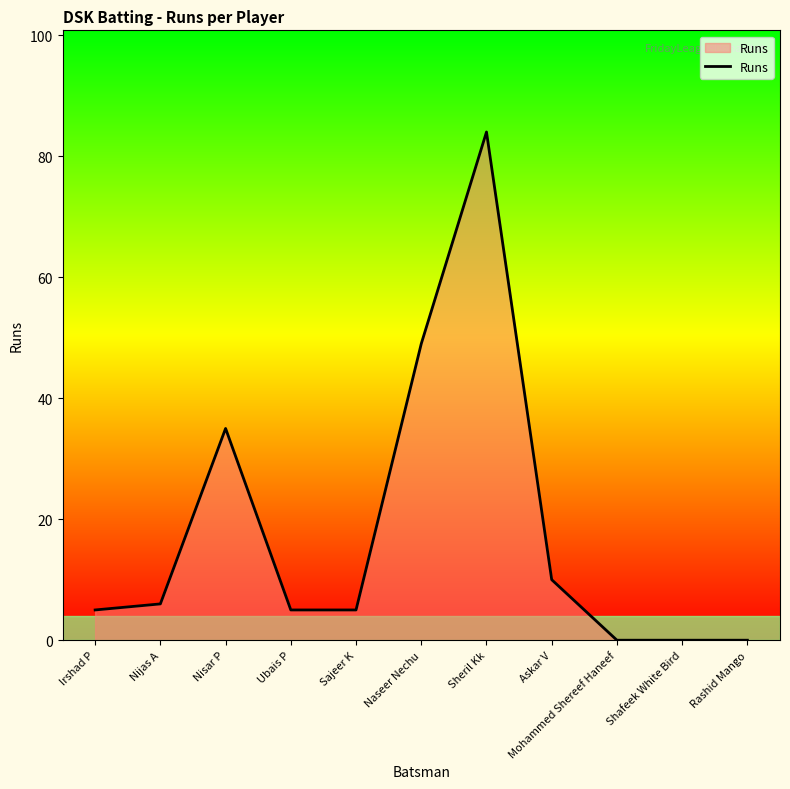

Between Naseer Nechu and Askar V, which is larger?

Naseer Nechu